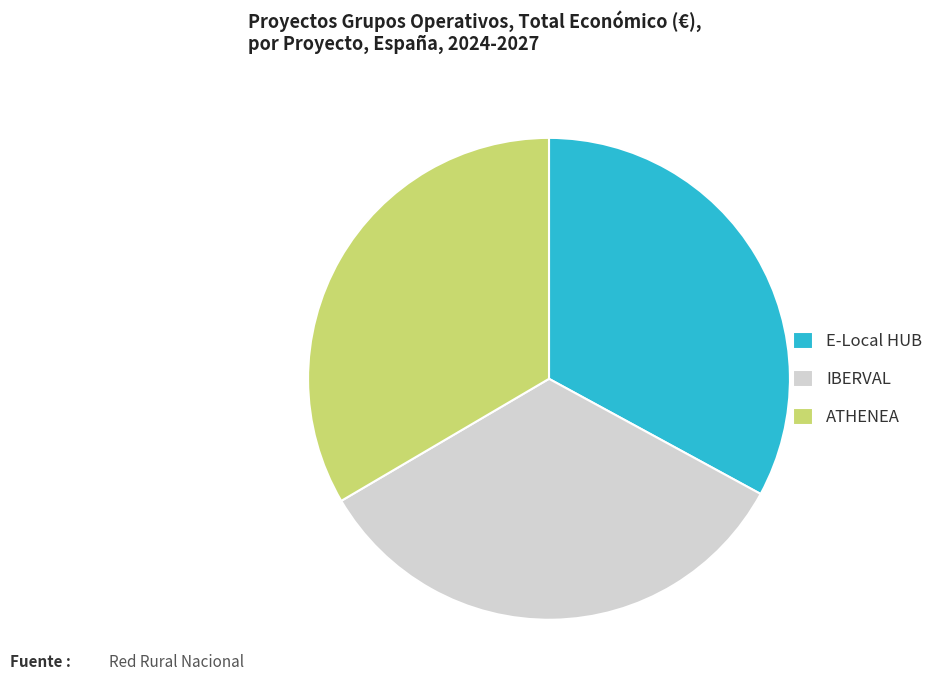

The ATHENEA slice represents 46% of the pie. True or false?

False